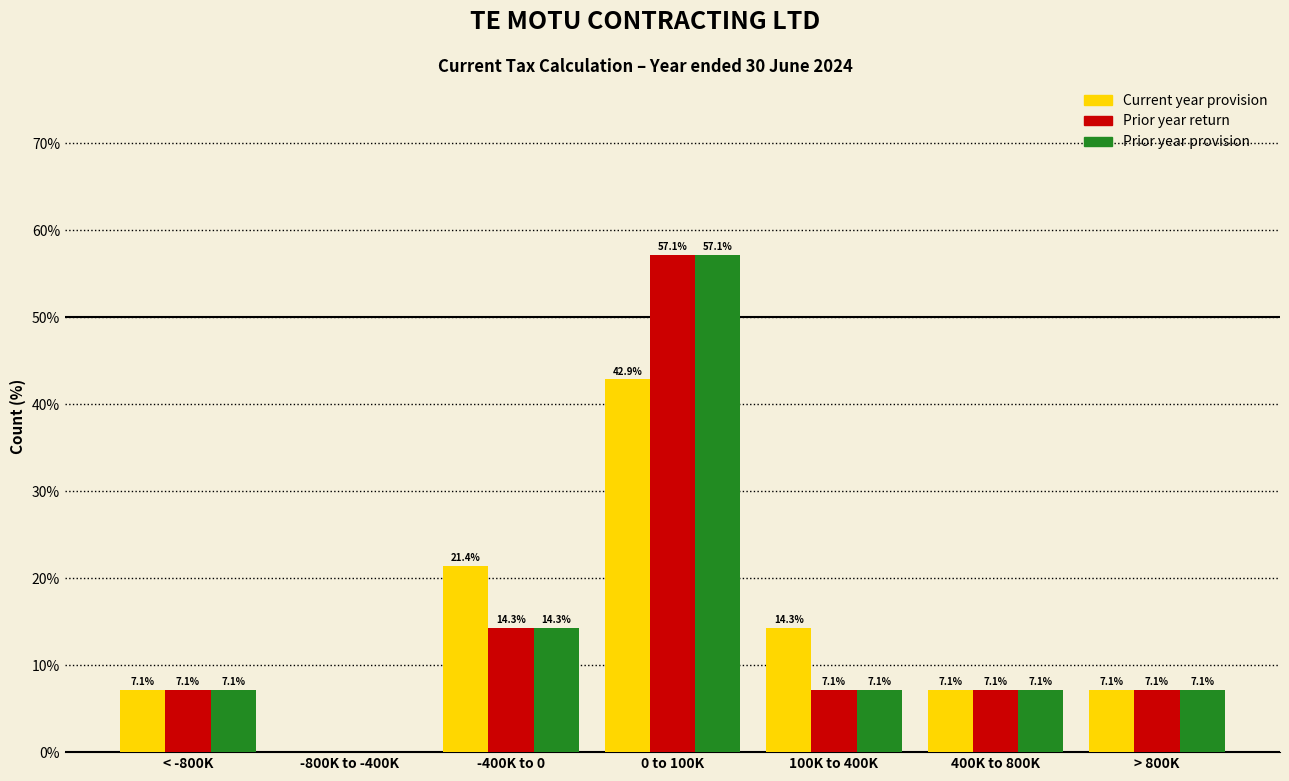

Reading right to left, transcribe all the data shown in this chart.

Current year provision: > 800K=7.1	400K to 800K=7.1	100K to 400K=14.3	0 to 100K=42.9	-400K to 0=21.4	-800K to -400K=0.0	< -800K=7.1
Prior year return: > 800K=7.1	400K to 800K=7.1	100K to 400K=7.1	0 to 100K=57.1	-400K to 0=14.3	-800K to -400K=0.0	< -800K=7.1
Prior year provision: > 800K=7.1	400K to 800K=7.1	100K to 400K=7.1	0 to 100K=57.1	-400K to 0=14.3	-800K to -400K=0.0	< -800K=7.1